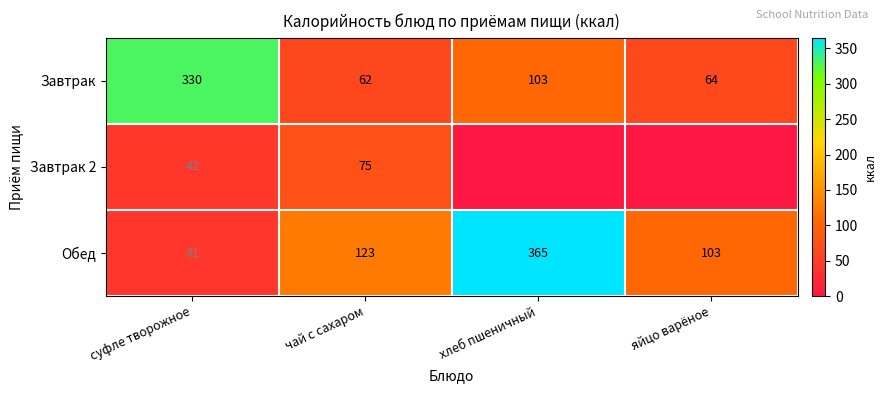

At which label does Обед reach its minimum?

суфле творожное